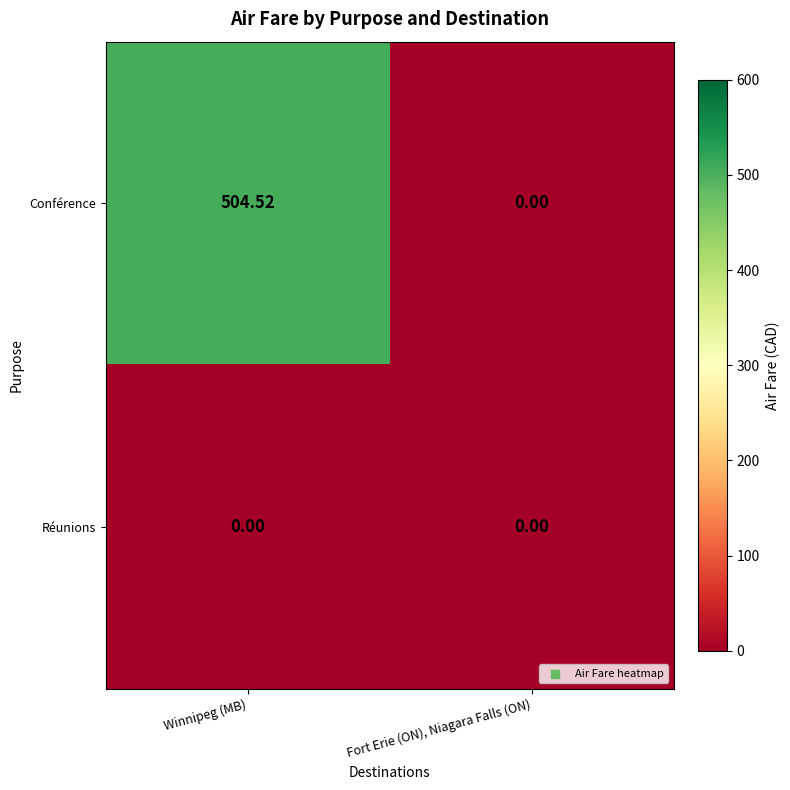

How many data points in Conférence are above 504?

1